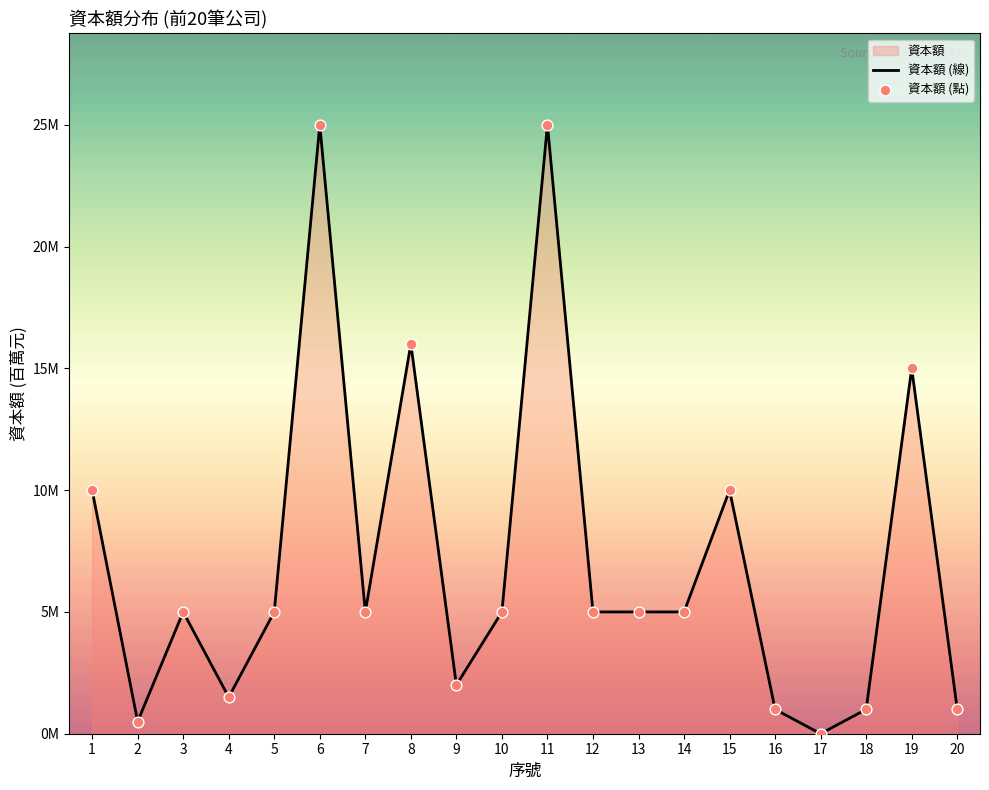

What is the change in value from 15 to 18?

-9.0